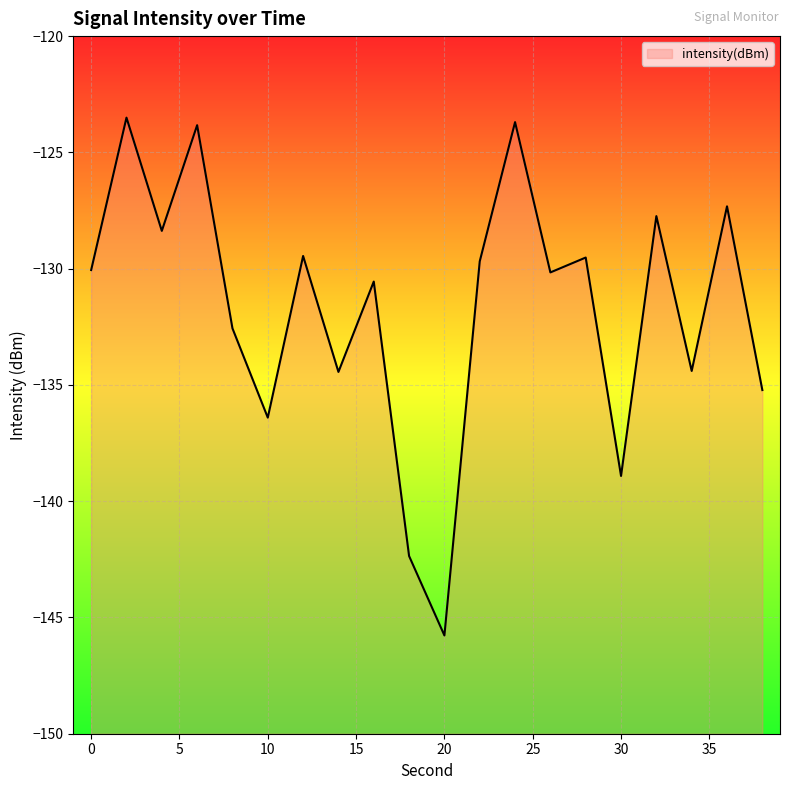

What is the difference between the maximum and second lowest values?

18.9